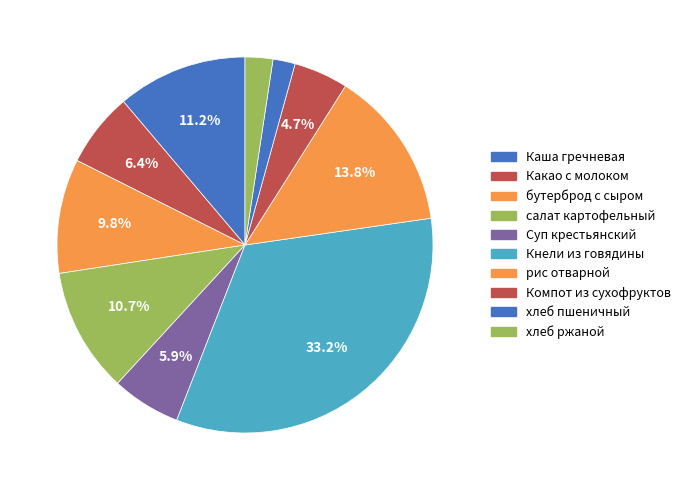

To the nearest percent, what is the combined percentage of Какао с молоком and рис отварной?

20%